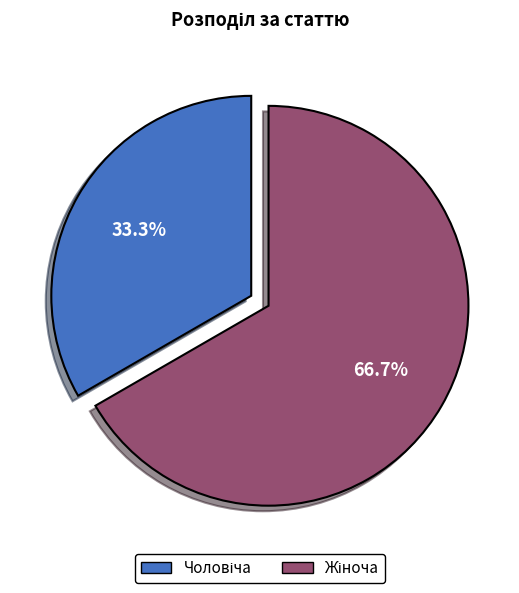

Does any single category account for the majority?

Yes